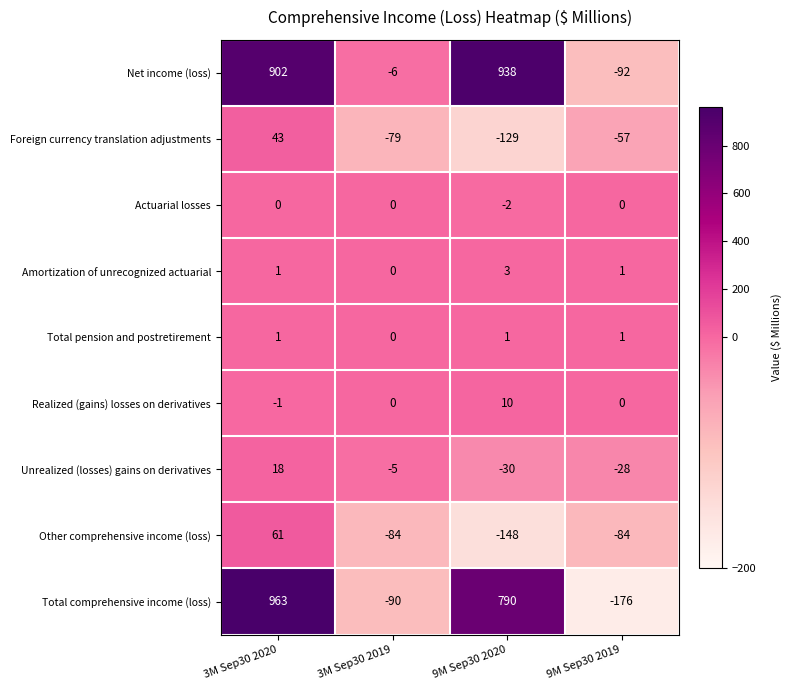

What is the difference between the Other comprehensive income (loss) values at 3M Sep30 2019 and 3M Sep30 2020?

145